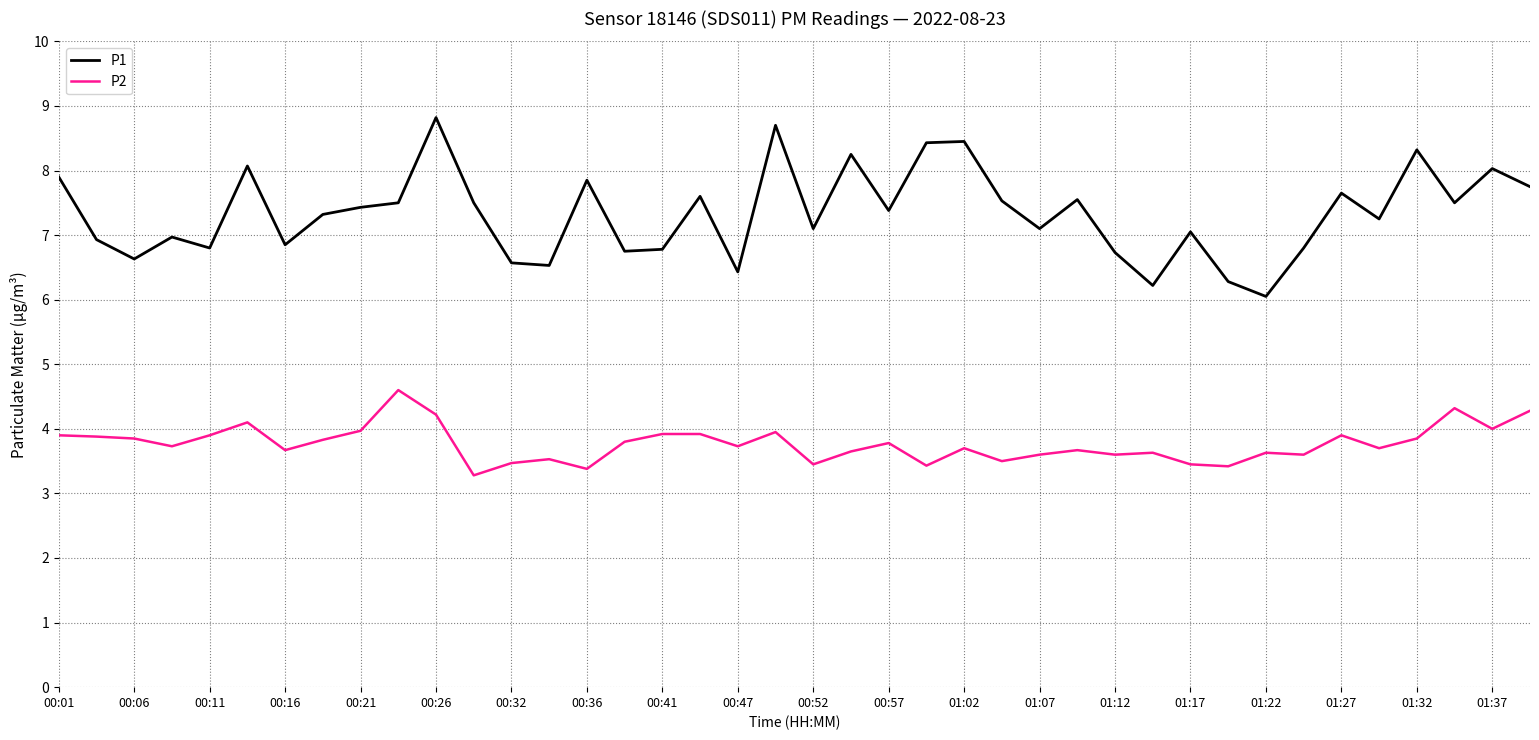

What is the difference between the maximum and minimum values in the P1 series?

2.8